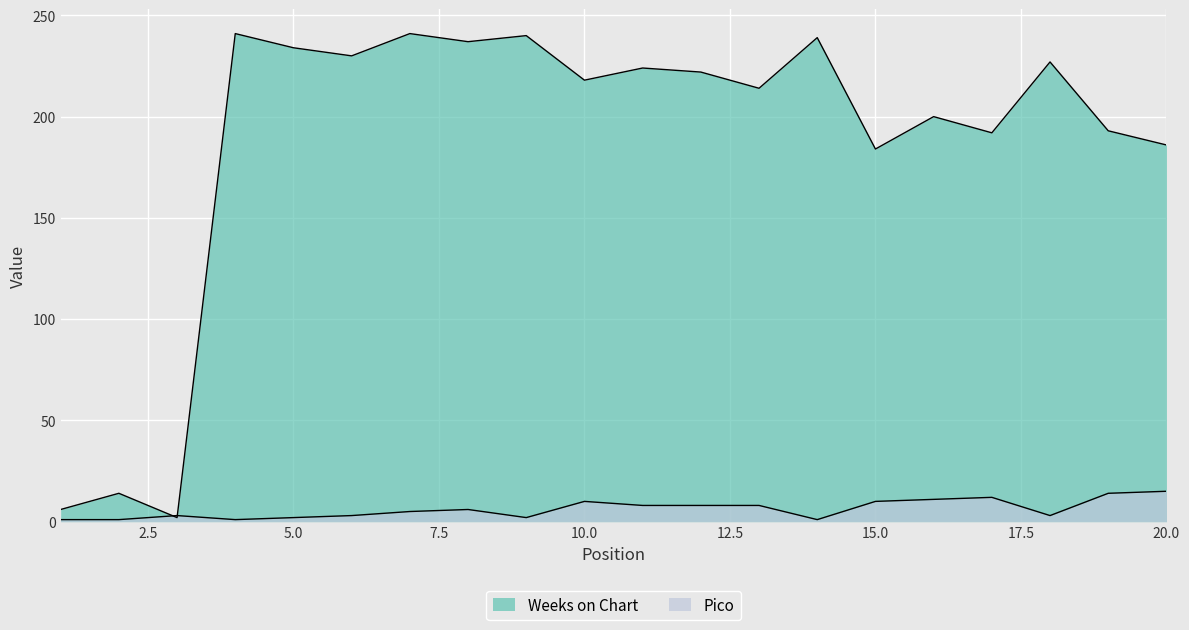

Reading left to right, list all the values displayed in this chart.

Weeks on Chart: 6	14	2	241	234	230	241	237	240	218	224	222	214	239	184	200	192	227	193	186
Pico: 1	1	3	1	2	3	5	6	2	10	8	8	8	1	10	11	12	3	14	15